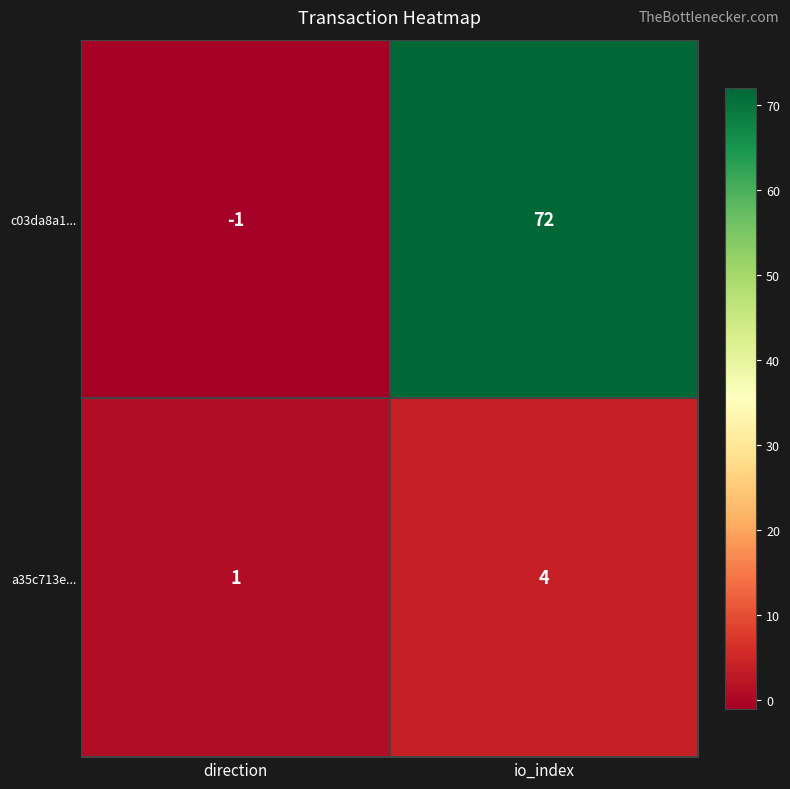

The value of a35c713e... at direction is 1. True or false?

True